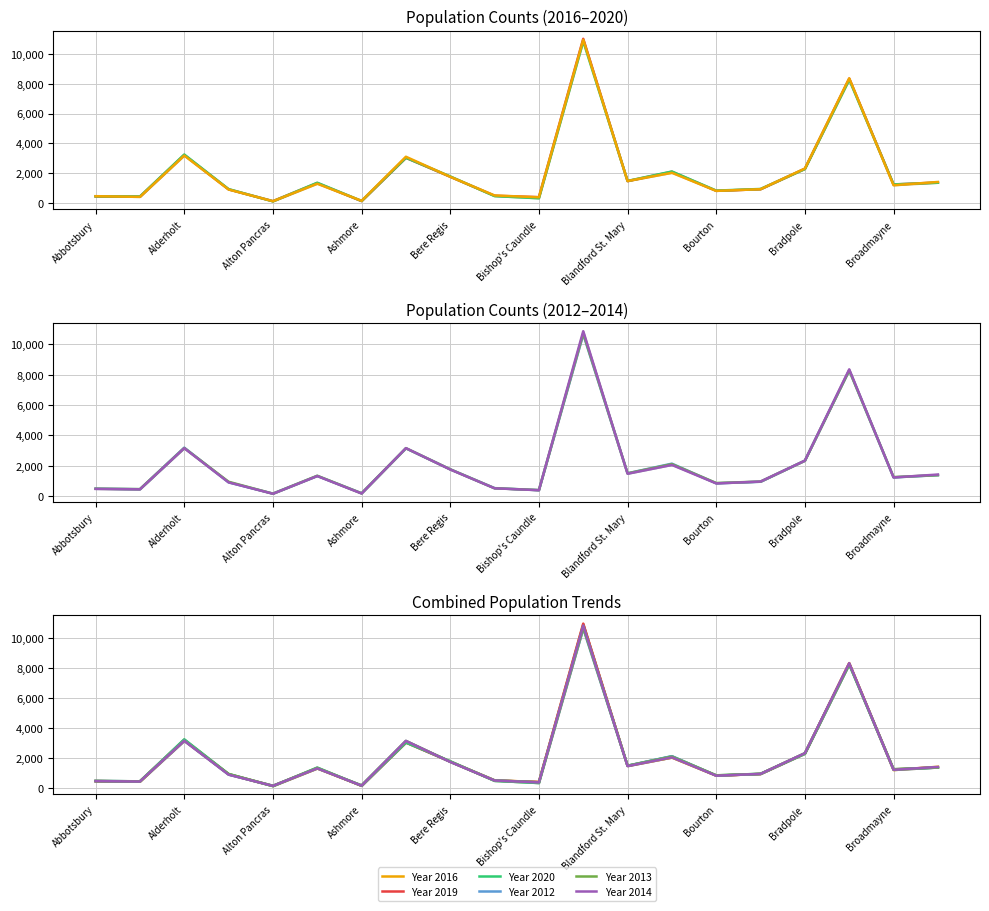

True or false: Year 2019 and Year 2020 intersect in this chart.

True